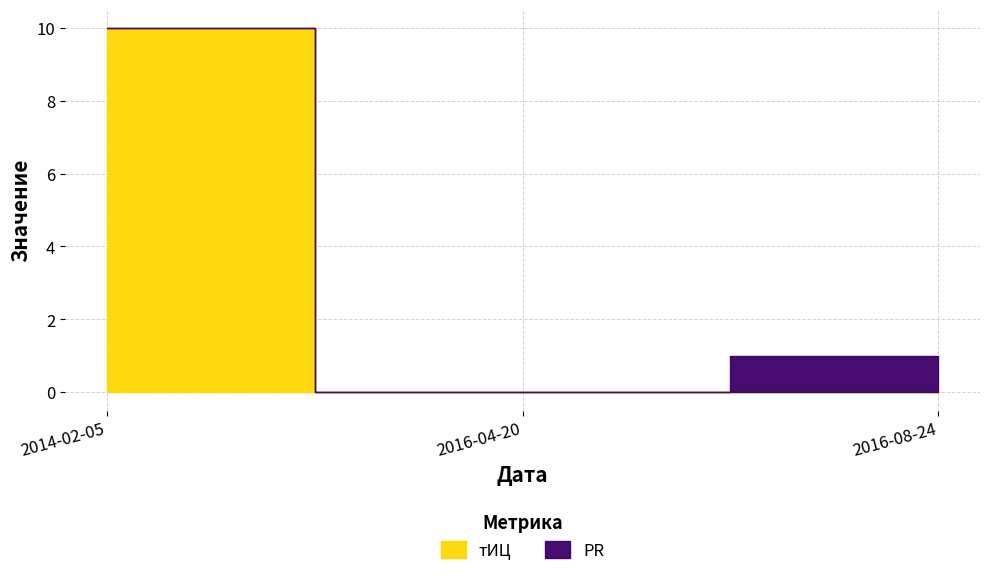

Which series has the largest range (max minus min)?

тИЦ